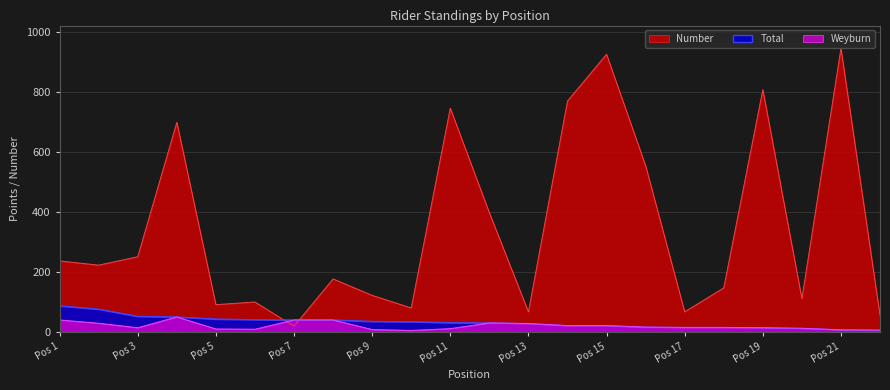

What is the greatest value displayed?

947